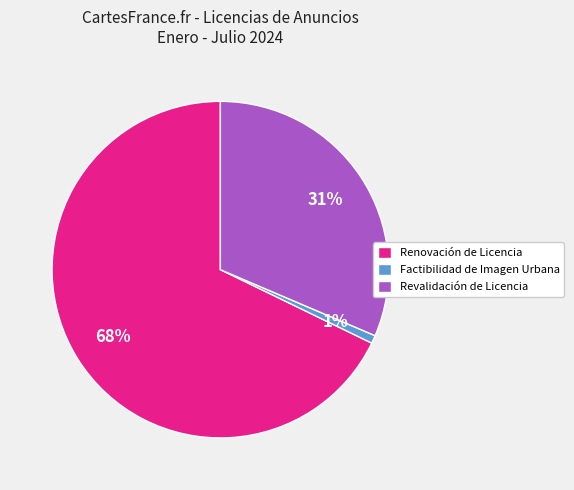

Is there any slice that represents more than half of the pie?

Yes